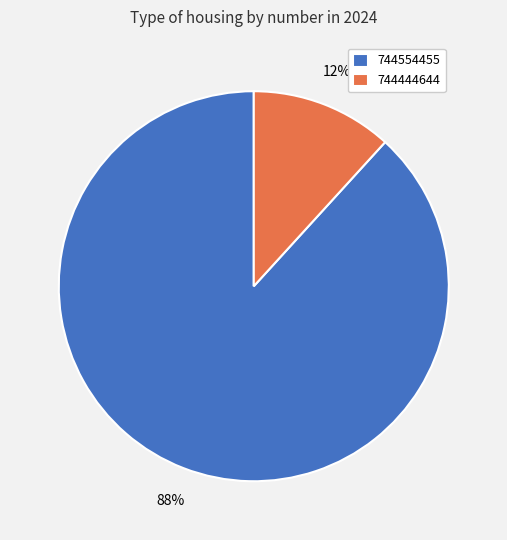

To the nearest percent, what is the average slice percentage?

50%